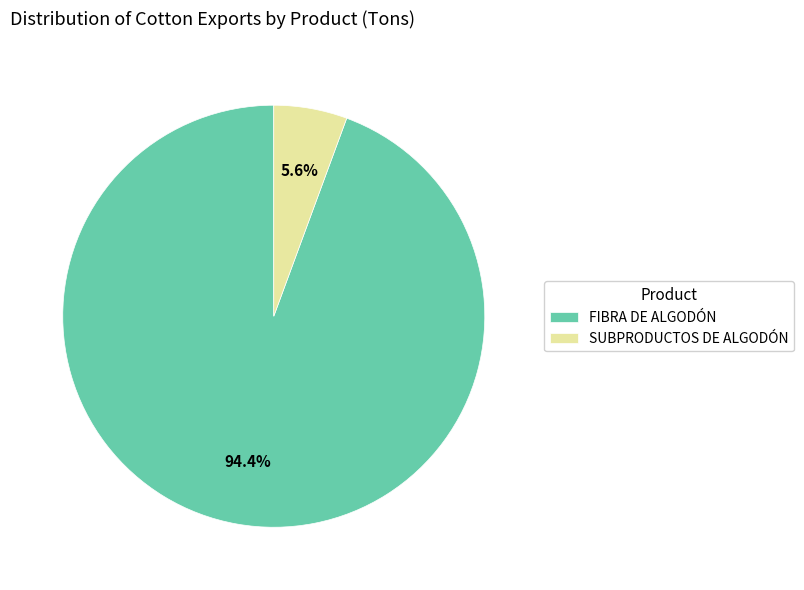

To the nearest percent, what percentage of the pie is SUBPRODUCTOS DE ALGODÓN?

6%